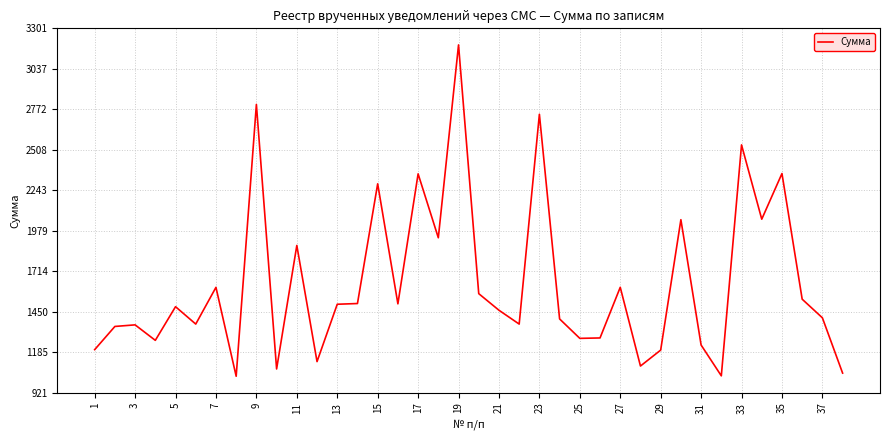

What is the greatest value displayed?

3193.0